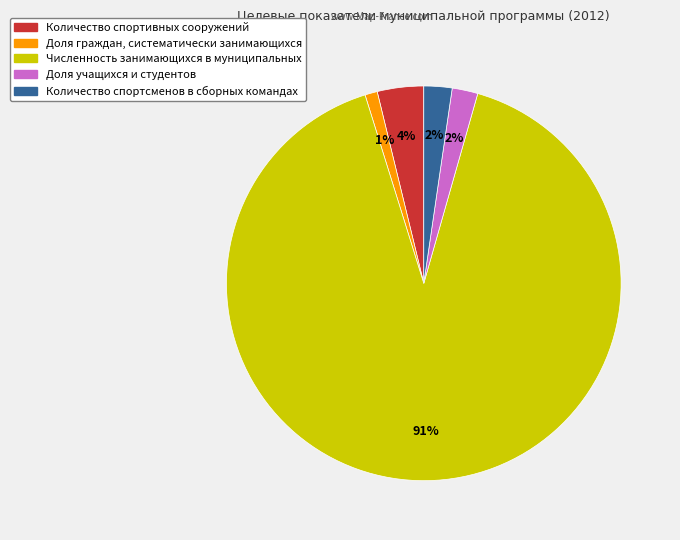

Is there any slice that represents more than half of the pie?

Yes